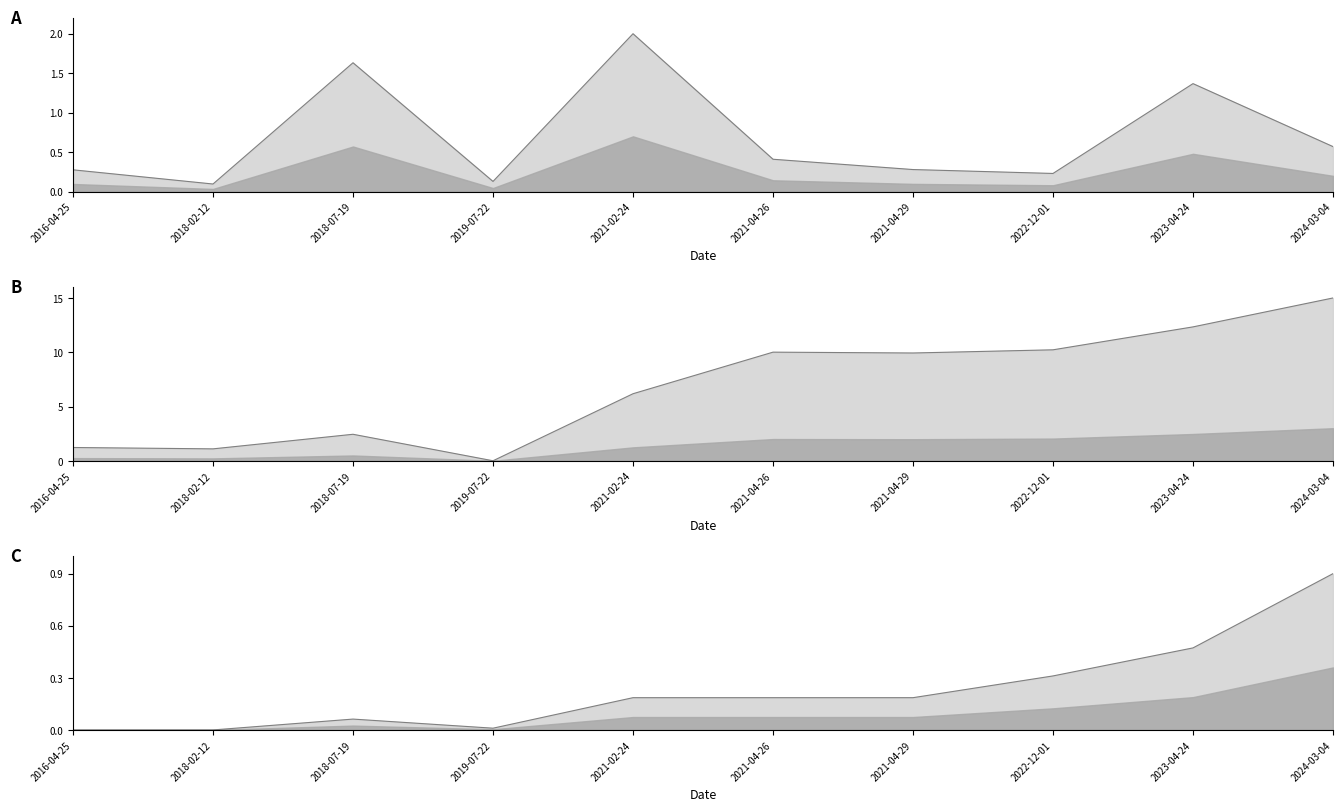

At which category does transactionShares reach its first local valley?

2018-02-12